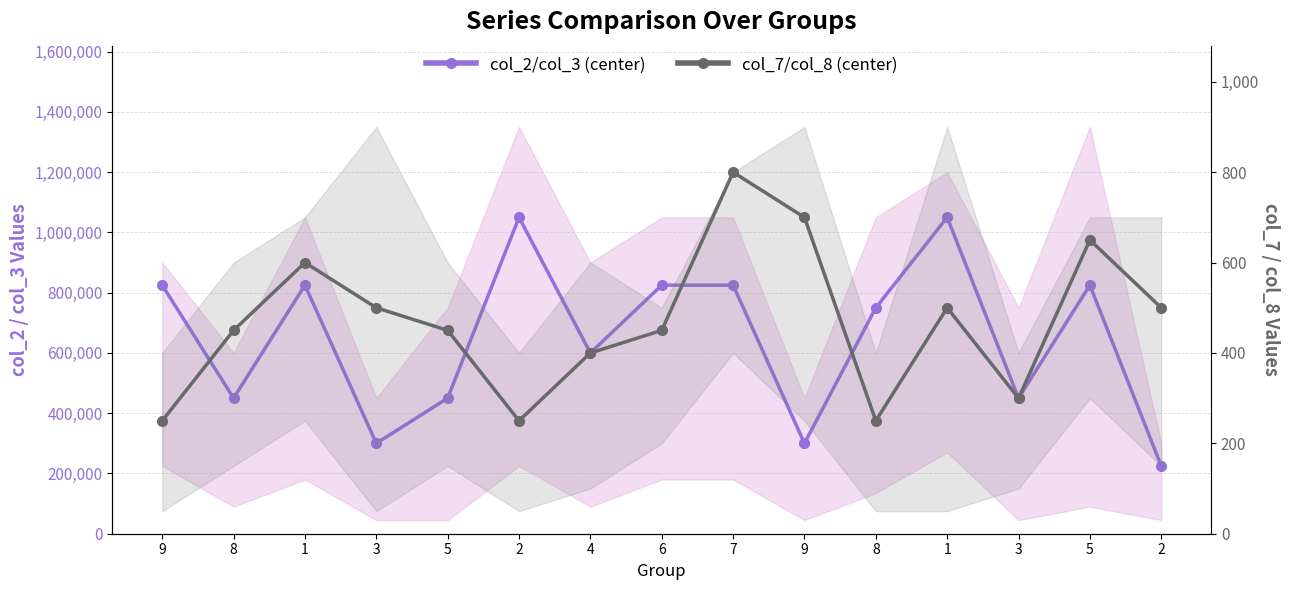

Is this an area chart (filled region under the line)?

No